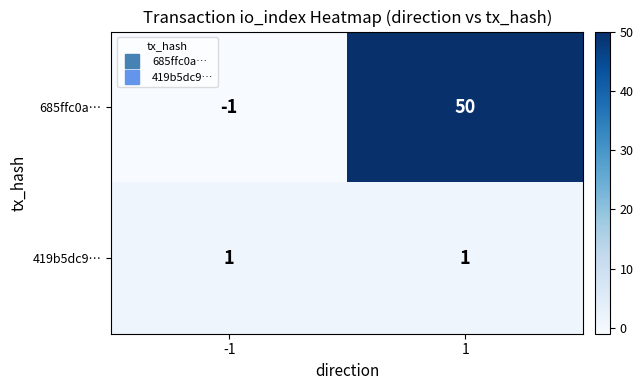

List the series in order of their peak value, lowest first.

419b5dc9…, 685ffc0a…